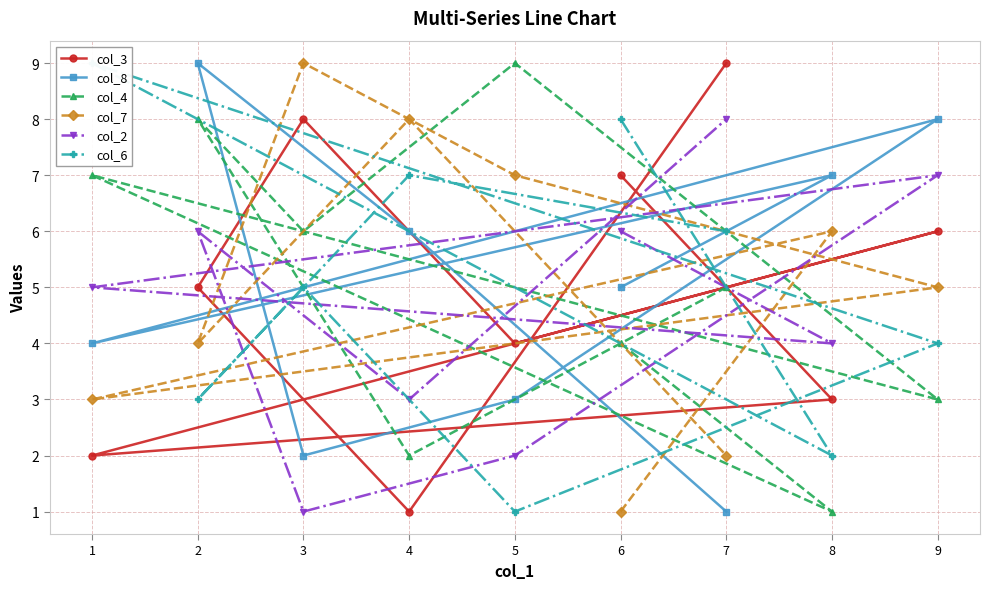

How many col_3 values are between 3 and 7?

5